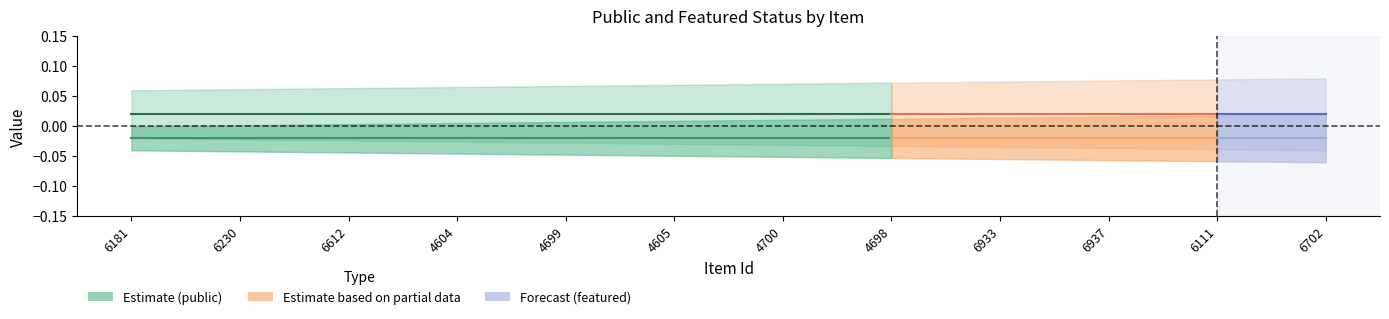

How many lines are shown in the chart?

2